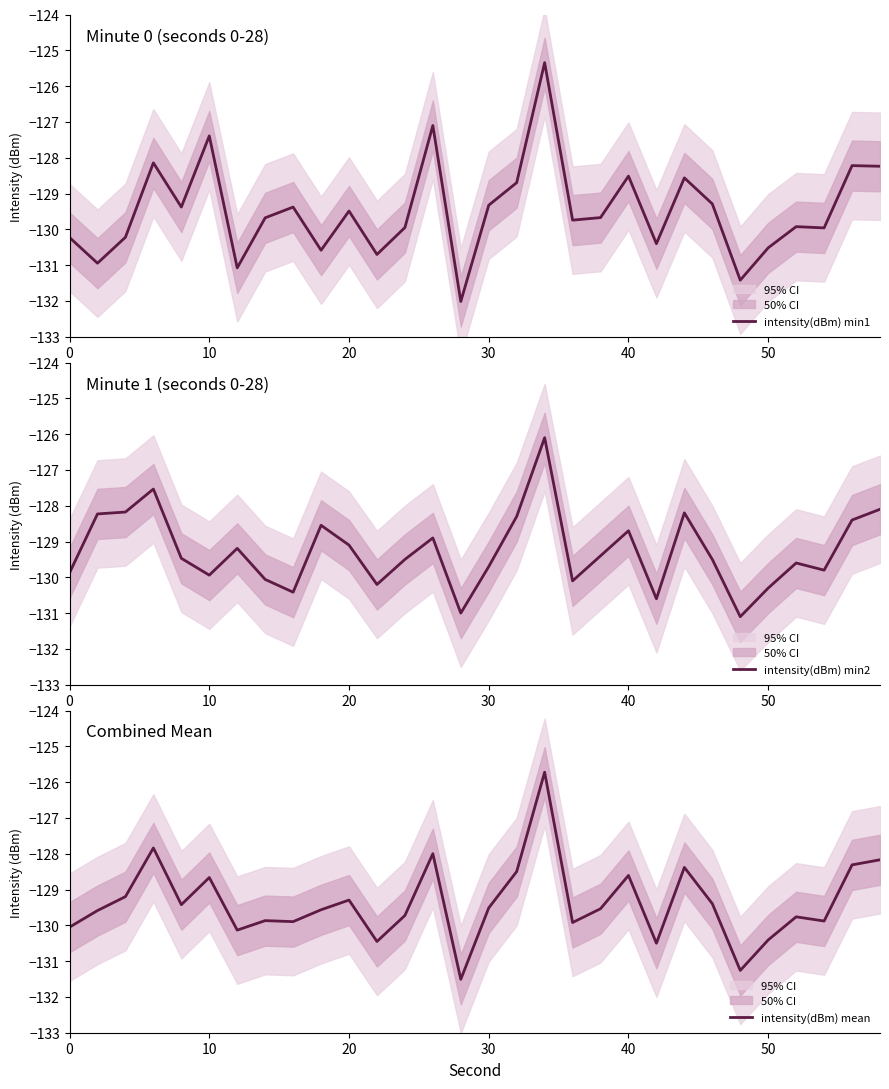

Is it true that intensity(dBm) min1 equals -130.5 at 50?

True